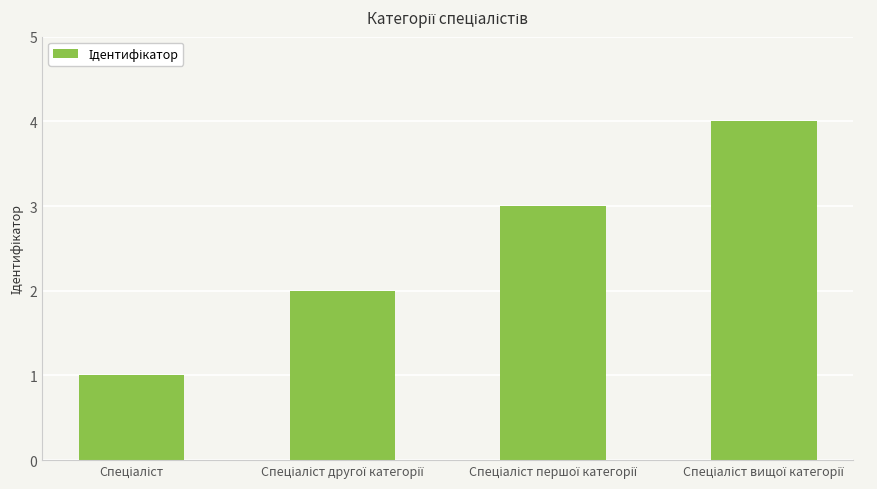

What is the sum of all values?

10